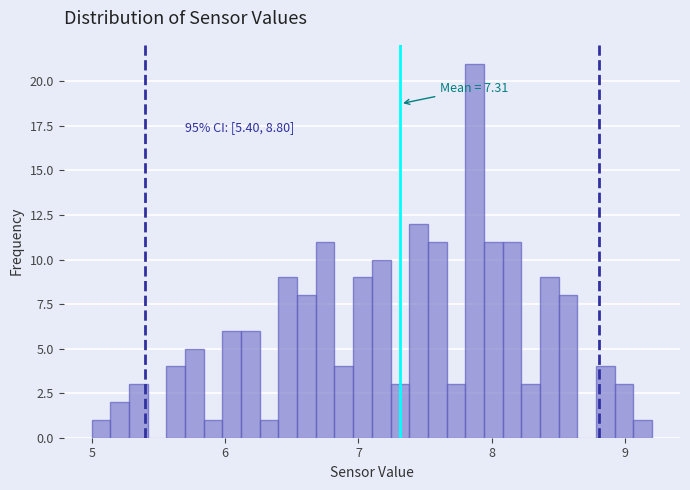

Around what value on the x-axis is the tallest bar? Give the approximate position of its centre, as read against the axis.

7.9